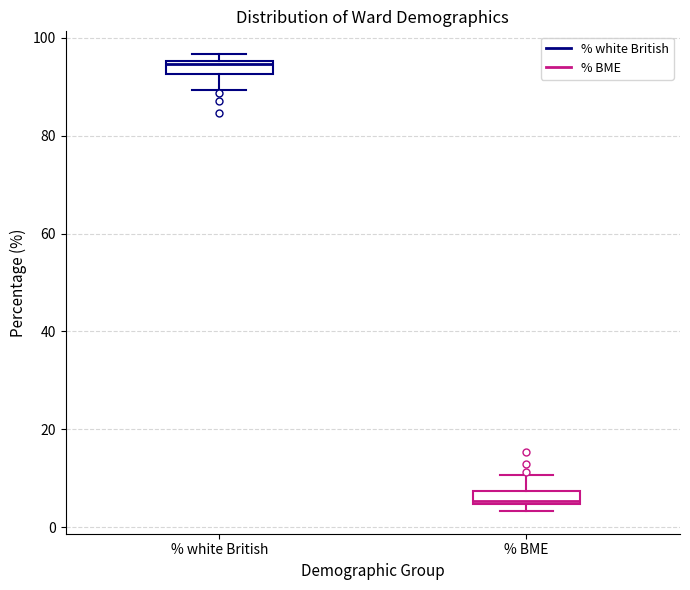

Where does the upper whisker of the box for % BME end on the y-axis? The values are not printed on the chart, so give them approximately, as read against the axis.

10